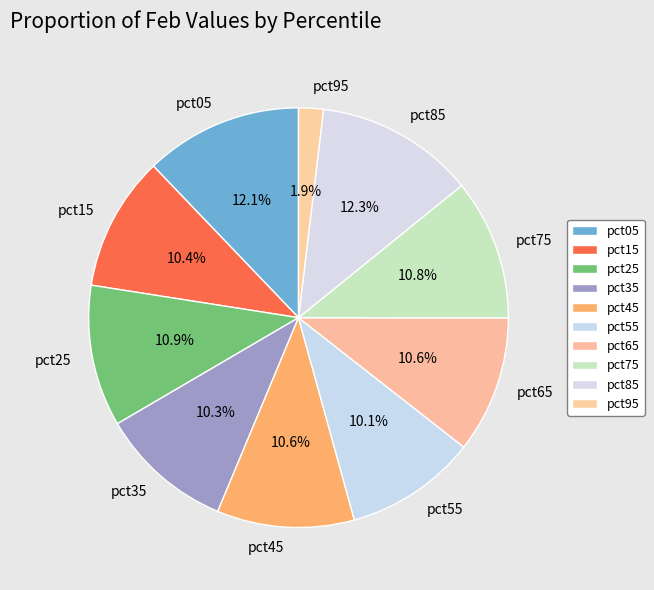

Which category has the smallest portion of the pie?

pct95